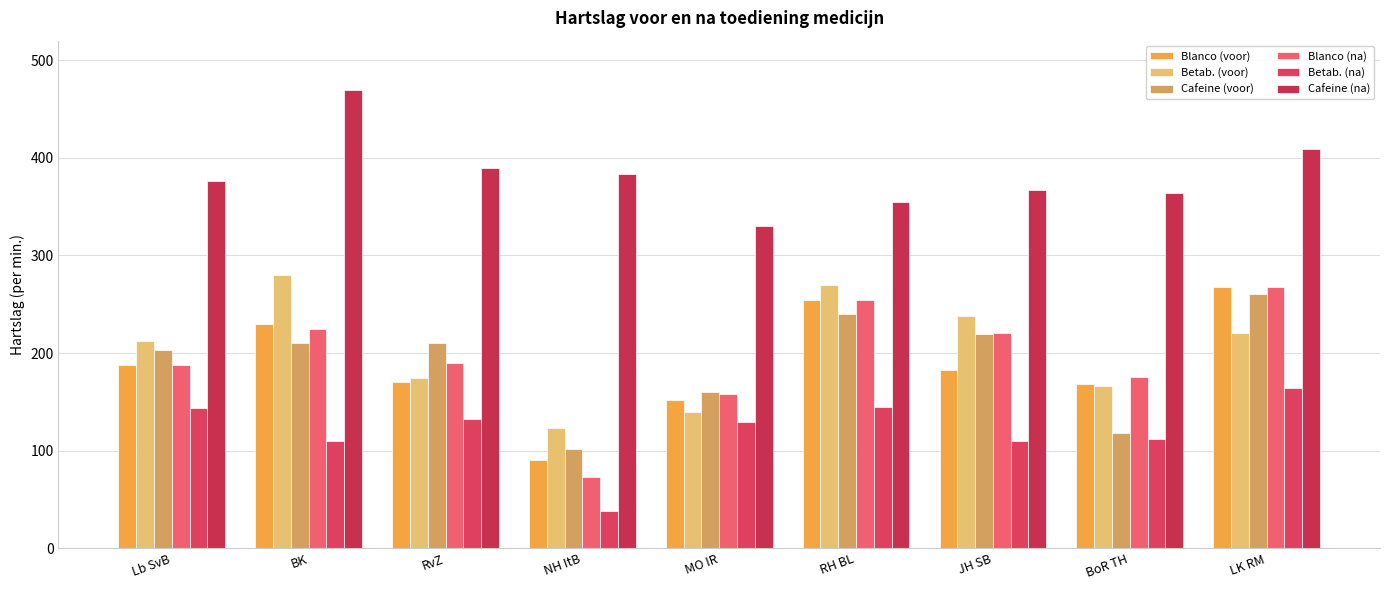

Which category has the highest value in the Blanco (na) series?

LK RM